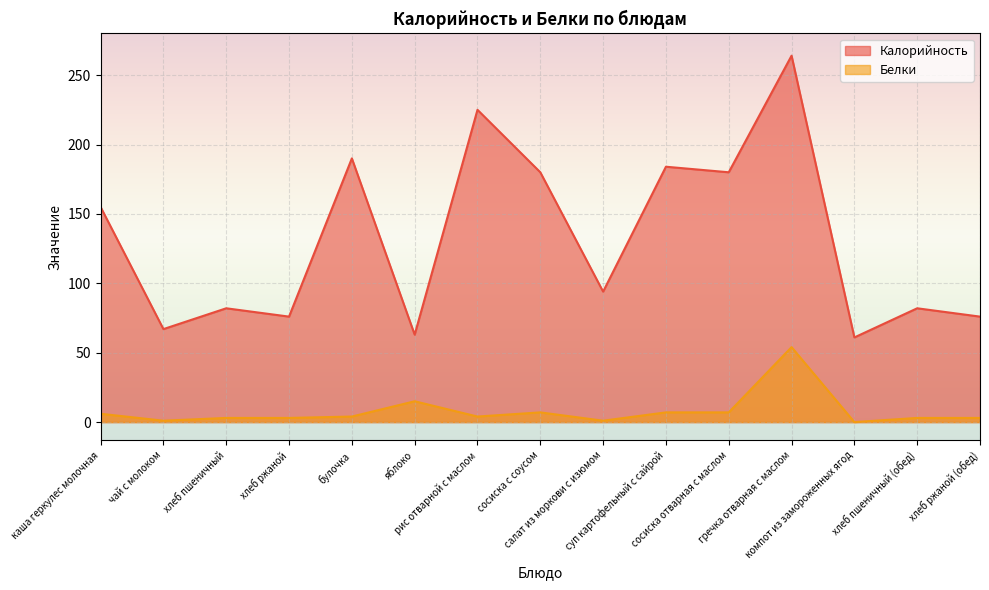

What are all the series names shown in the legend?

Калорийность, Белки